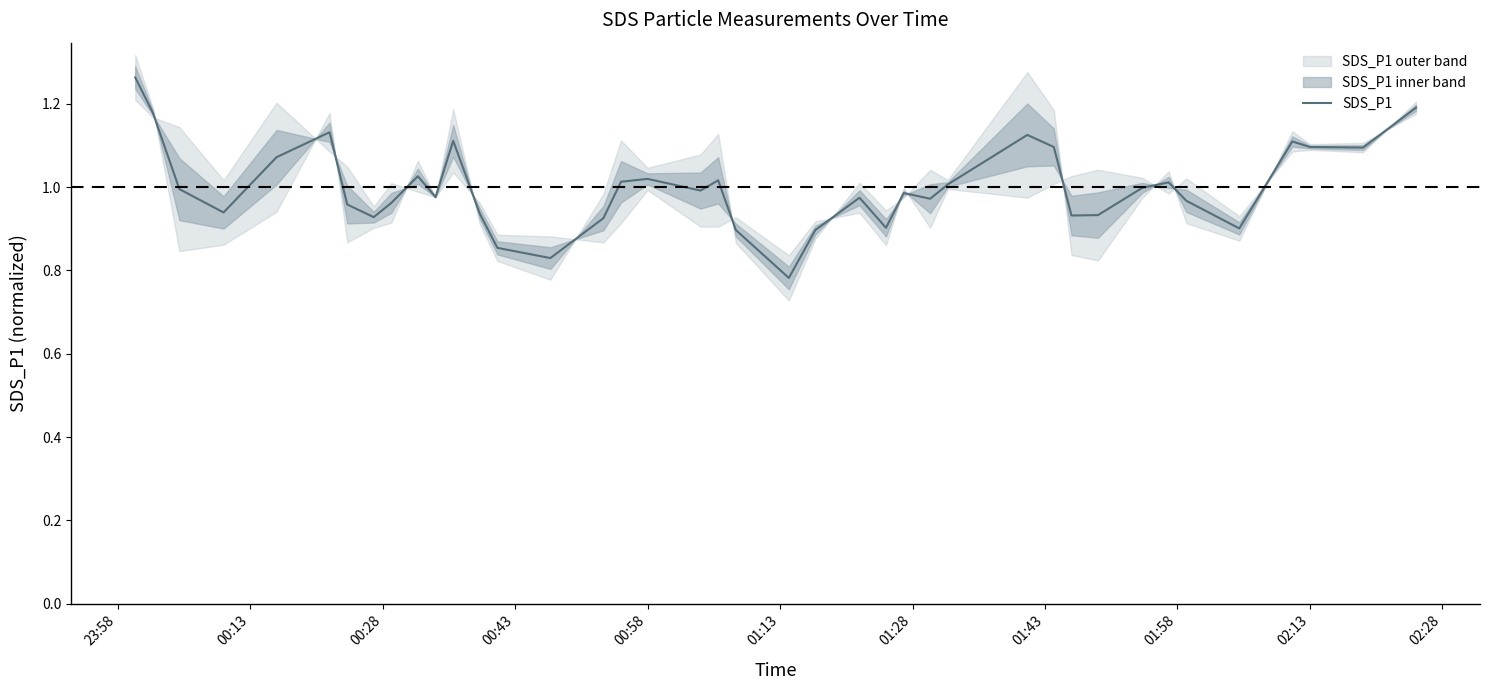

What is the value of the 1st point from the left?

1.3